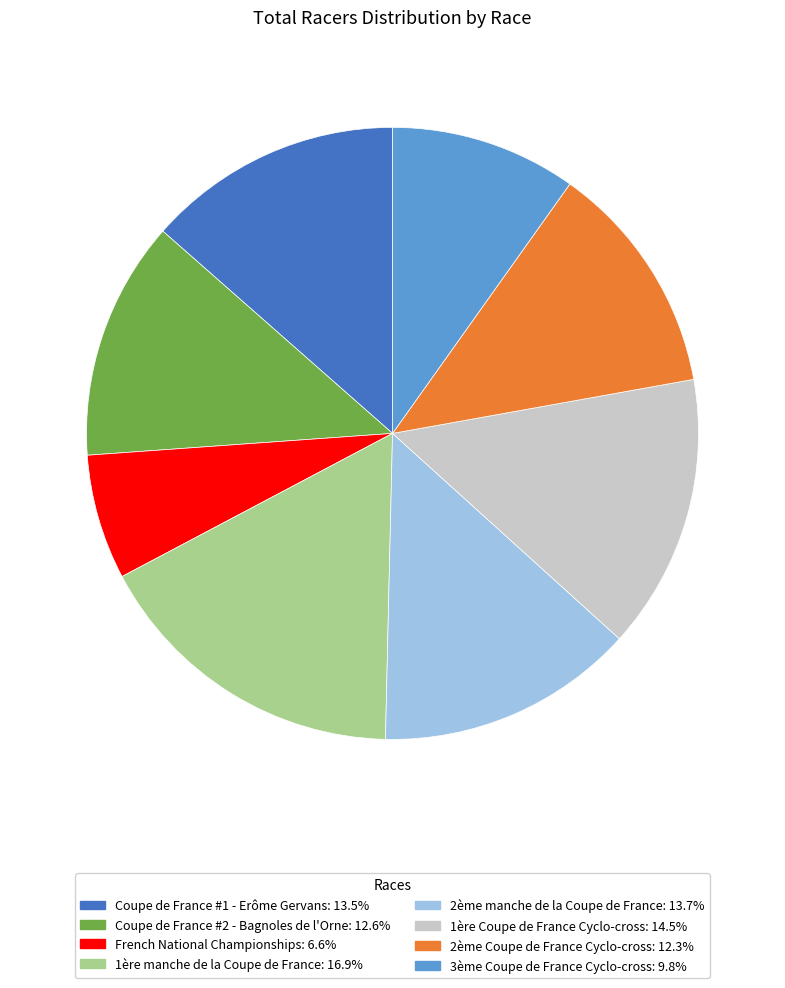

Is 2ème manche de la Coupe de France the majority of the pie?

No